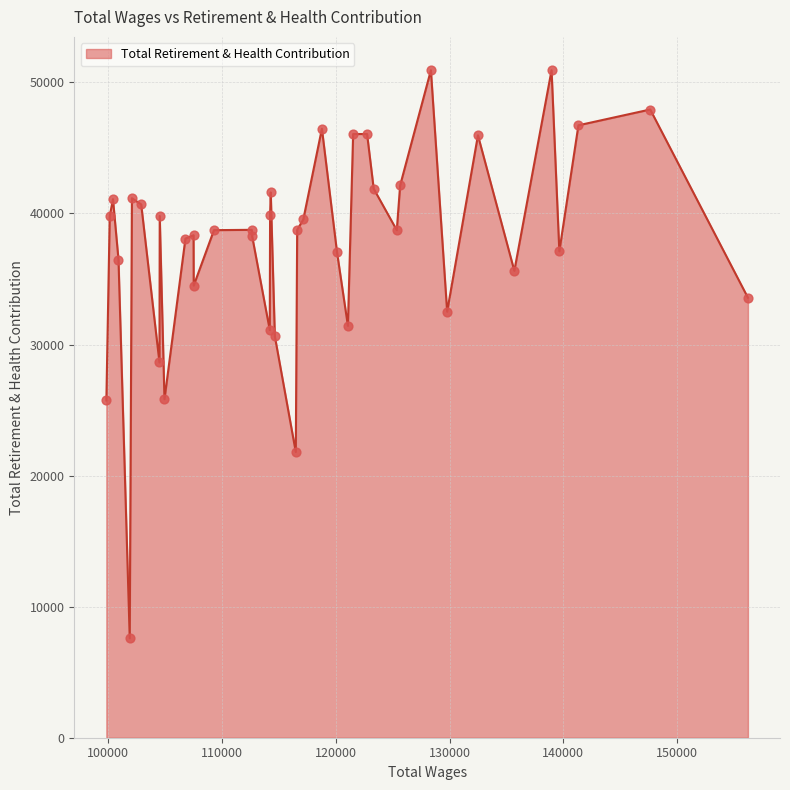

What is the greatest value displayed?

50929